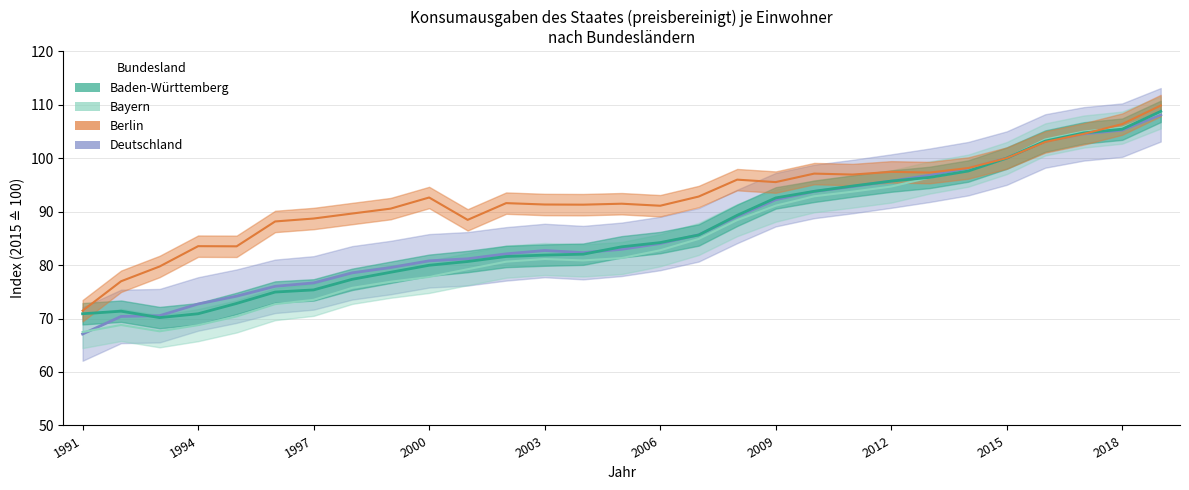

What is the difference between the highest and lowest values at 2010?

4.2